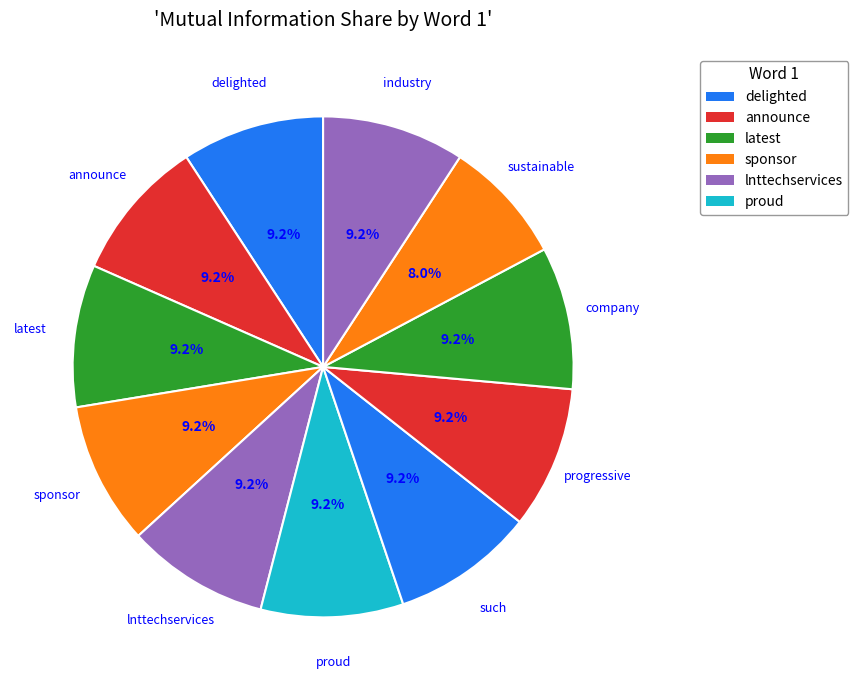

The industry slice represents 18% of the pie. True or false?

False